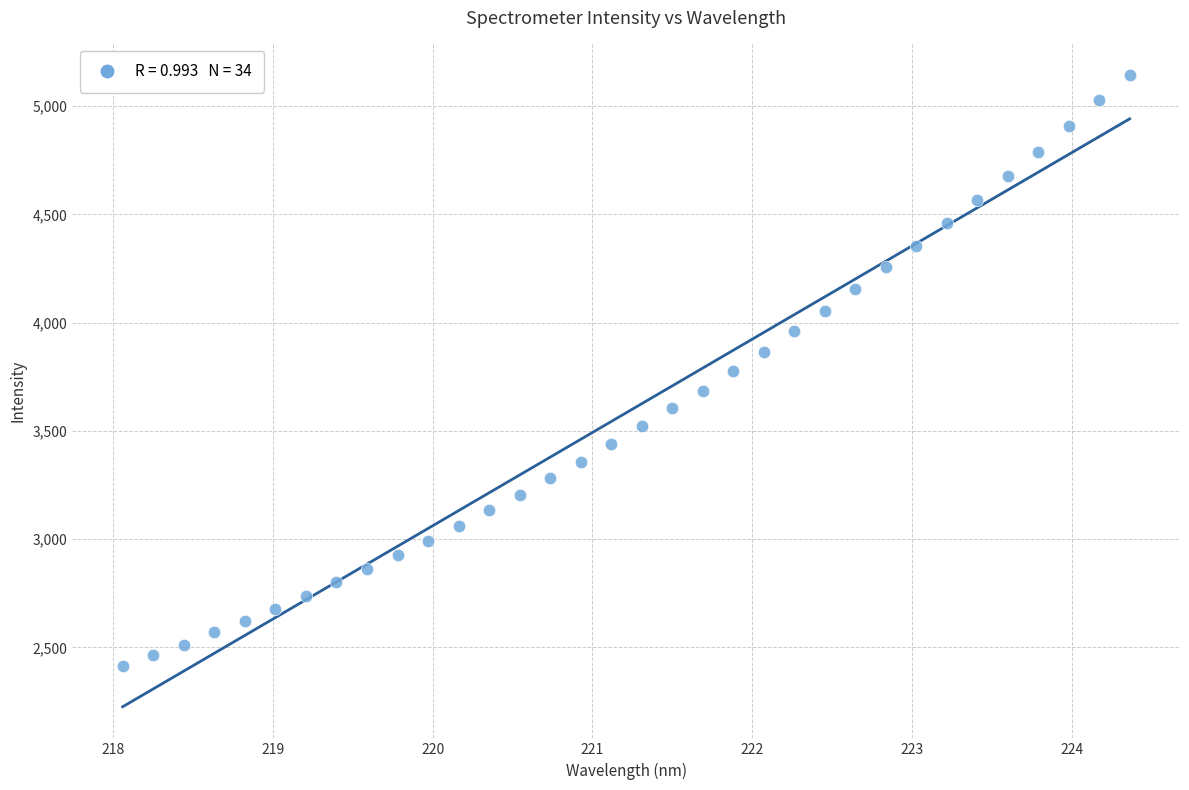

What is the range of Y values (max minus min)?

2732.4